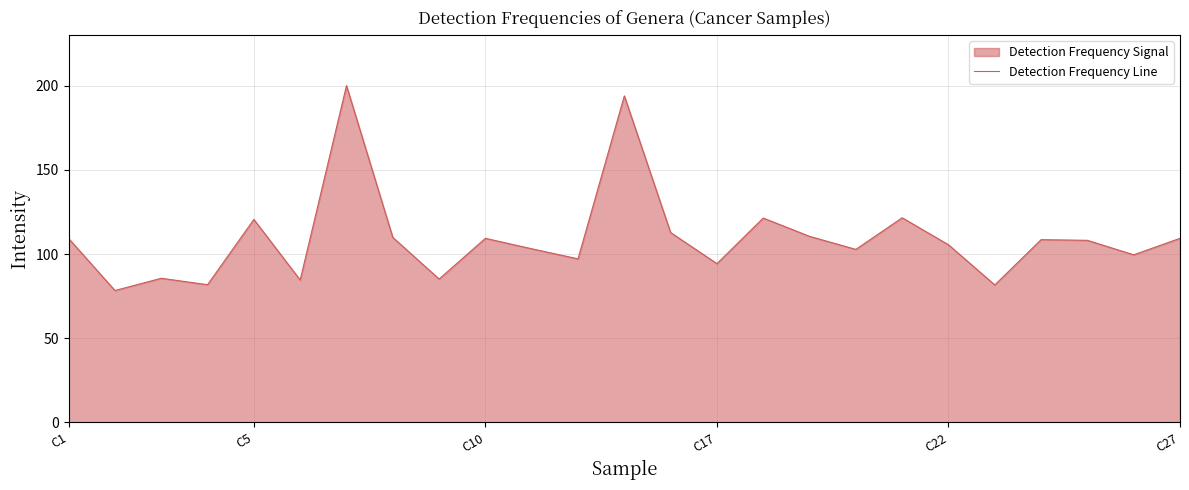

Does the chart display data point markers on the line(s)?

No